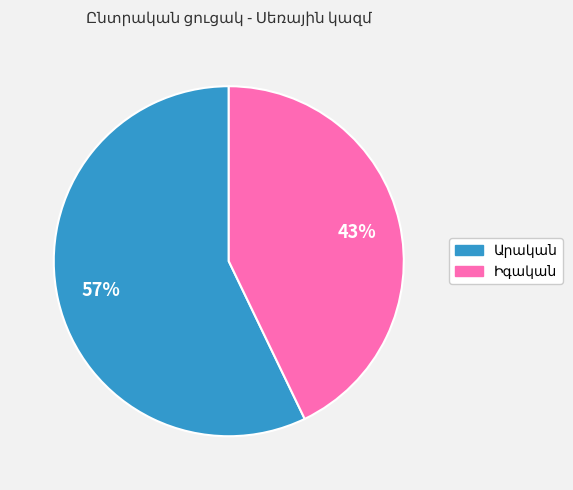

Is there a majority slice in this chart?

Yes